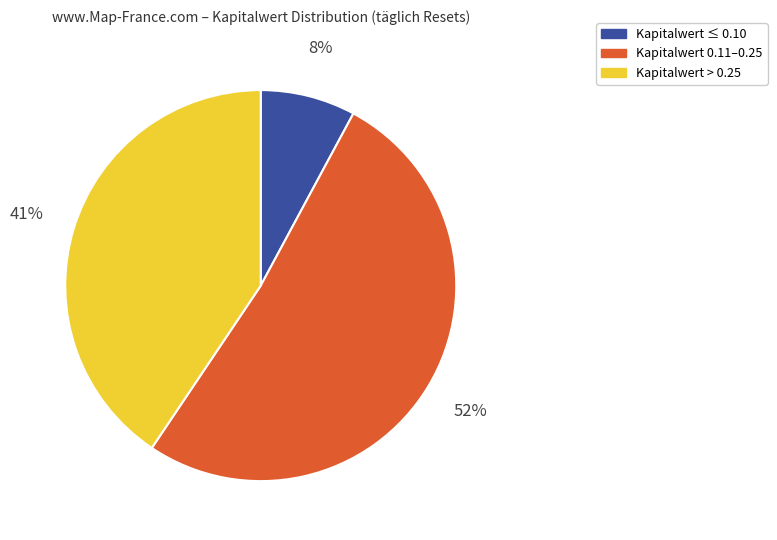

Combined, do Kapitalwert > 0.25 and Kapitalwert ≤ 0.10 account for over 50%?

No